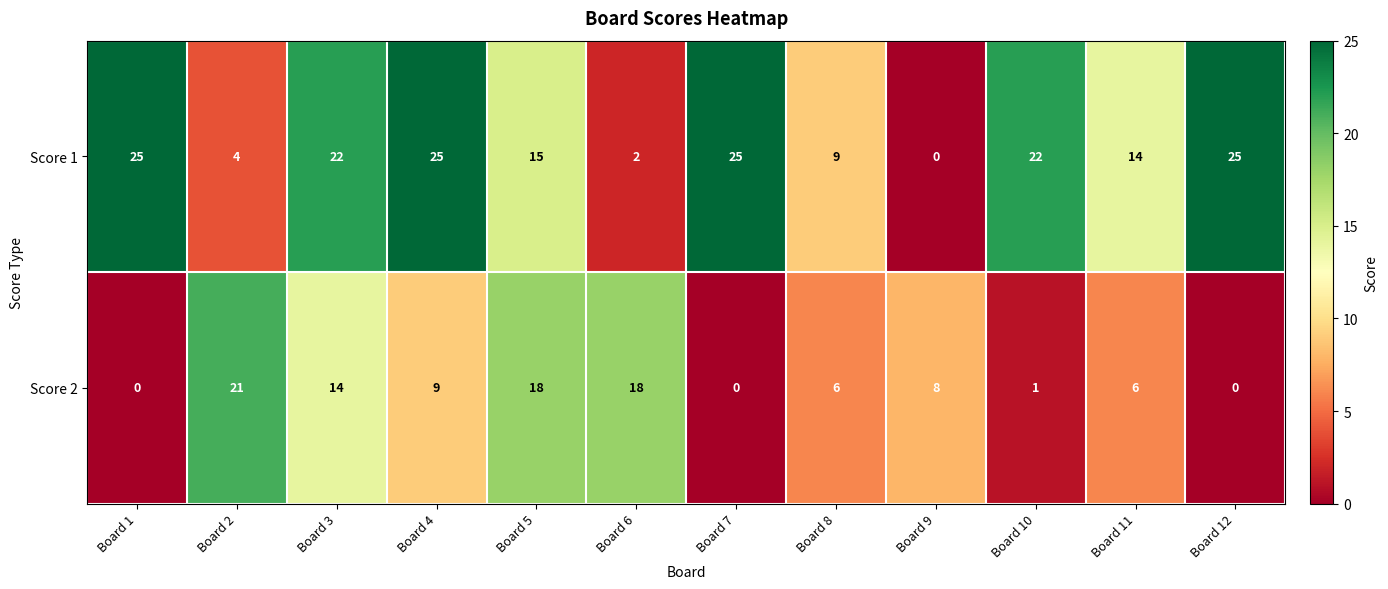

Which series has the largest range (max minus min)?

Score 1